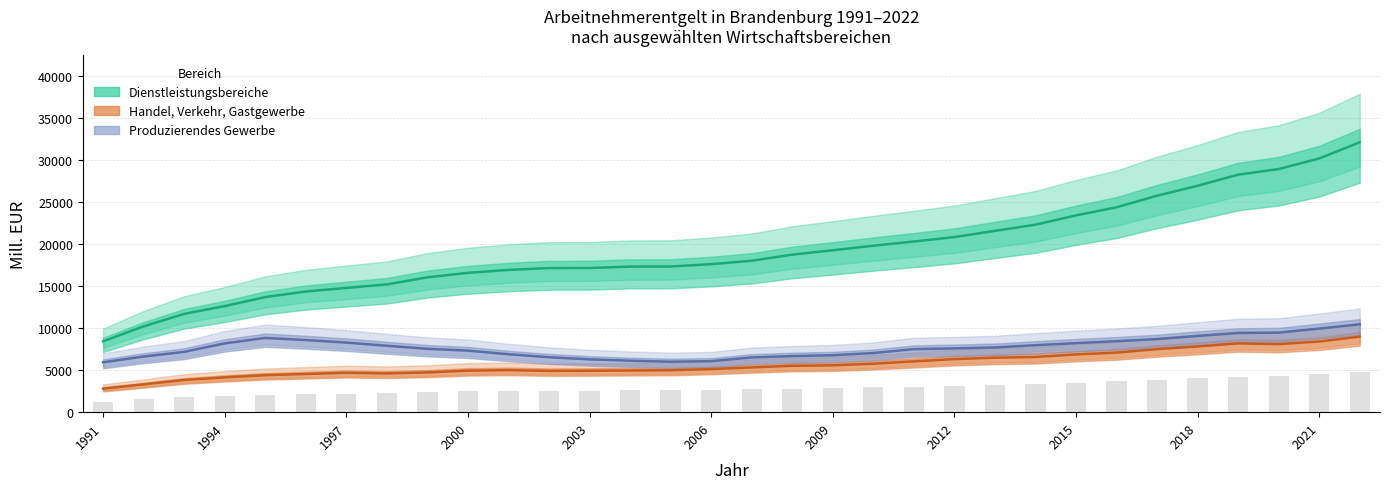

The value of Handel, Verkehr, Gastgewerbe at 20 is 1582.8. True or false?

False